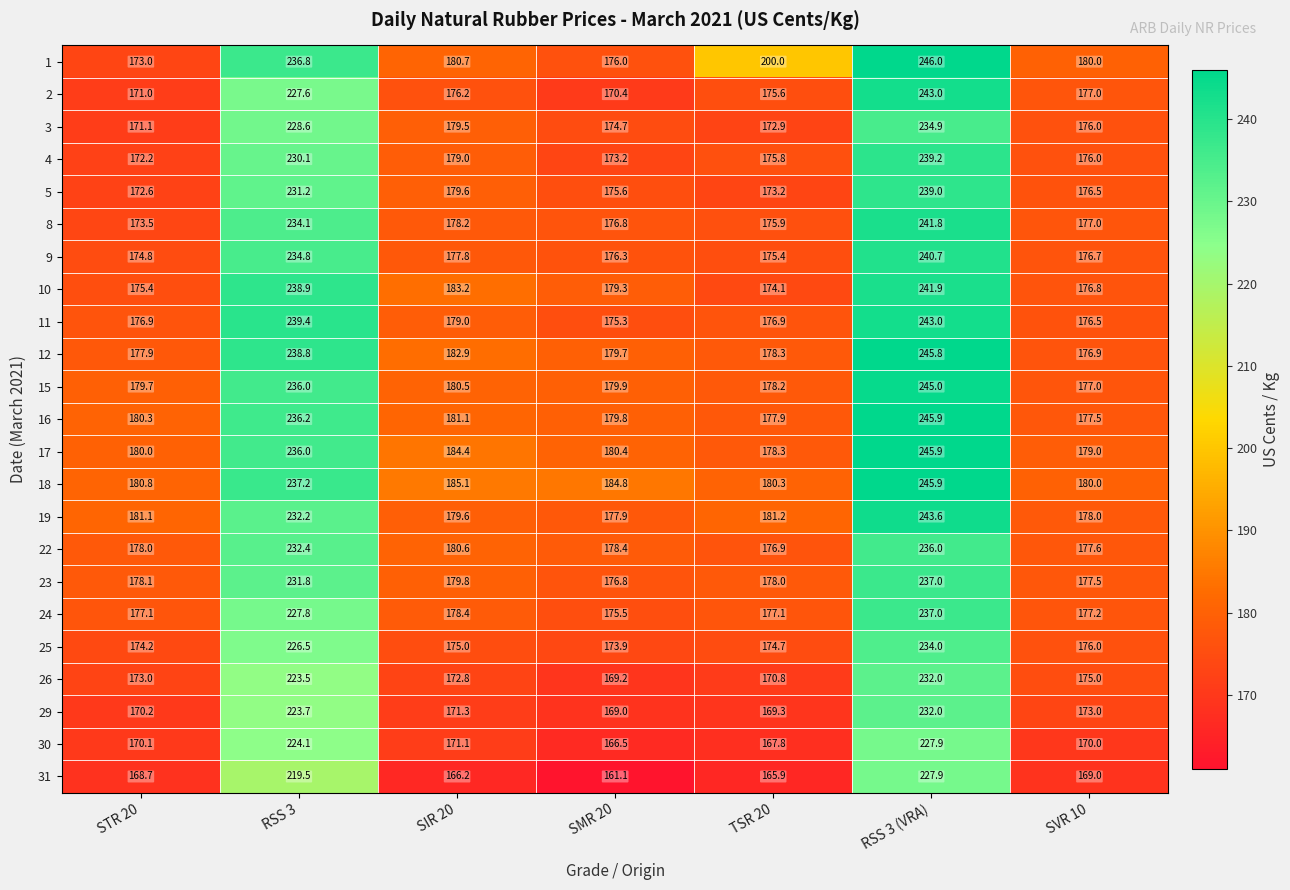

List the labels in order of 12 value, largest first.

RSS 3 (VRA), RSS 3, SIR 20, SMR 20, TSR 20, STR 20, SVR 10